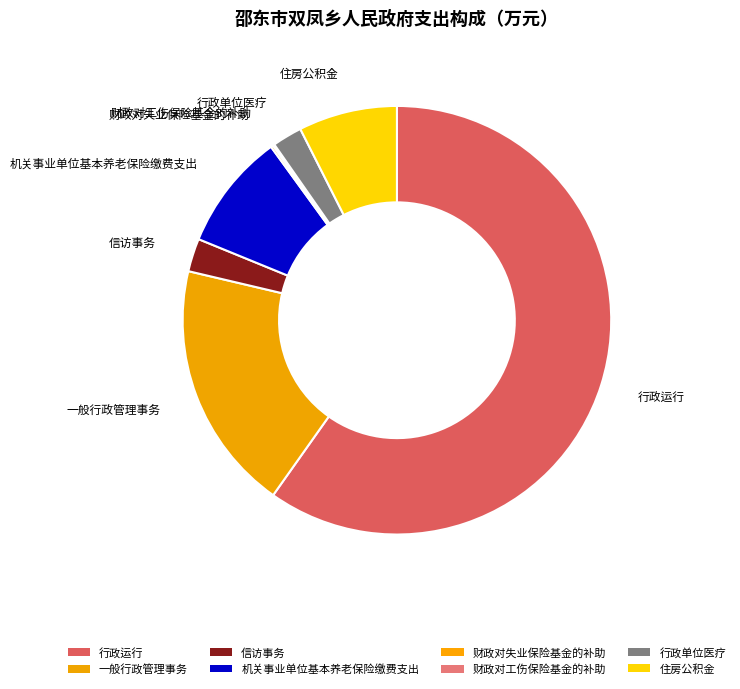

Rank the categories by value from lowest to highest.

财政对工伤保险基金的补助, 财政对失业保险基金的补助, 行政单位医疗, 信访事务, 住房公积金, 机关事业单位基本养老保险缴费支出, 一般行政管理事务, 行政运行